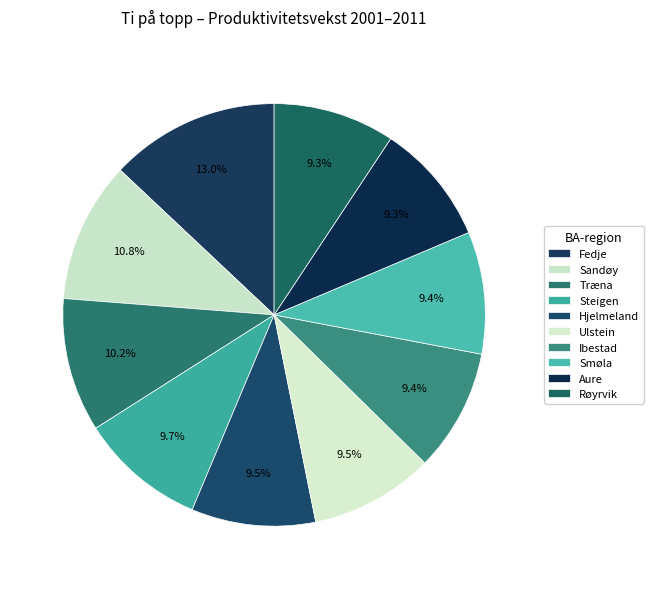

To the nearest percent, what portion does Sandøy represent?

11%